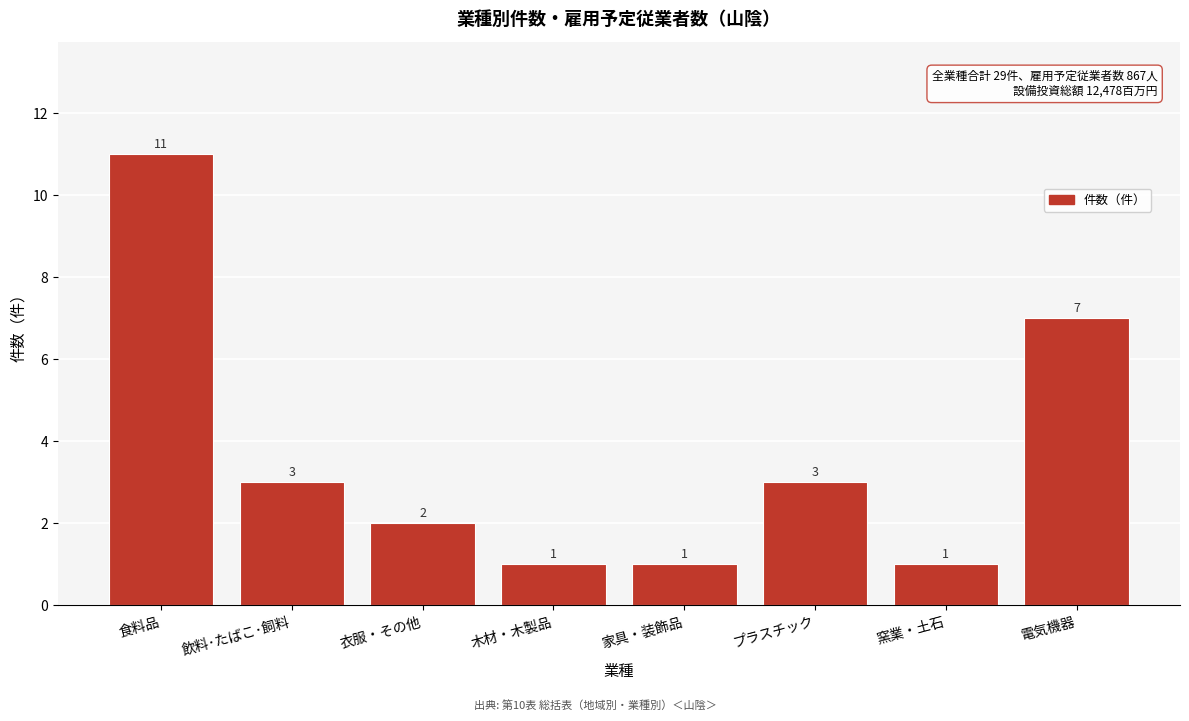

Reading right to left, transcribe all the data shown in this chart.

電気機器=7	窯業・土石=1	プラスチック=3	家具・装飾品=1	木材・木製品=1	衣服・その他=2	飲料･たばこ･飼料=3	食料品=11